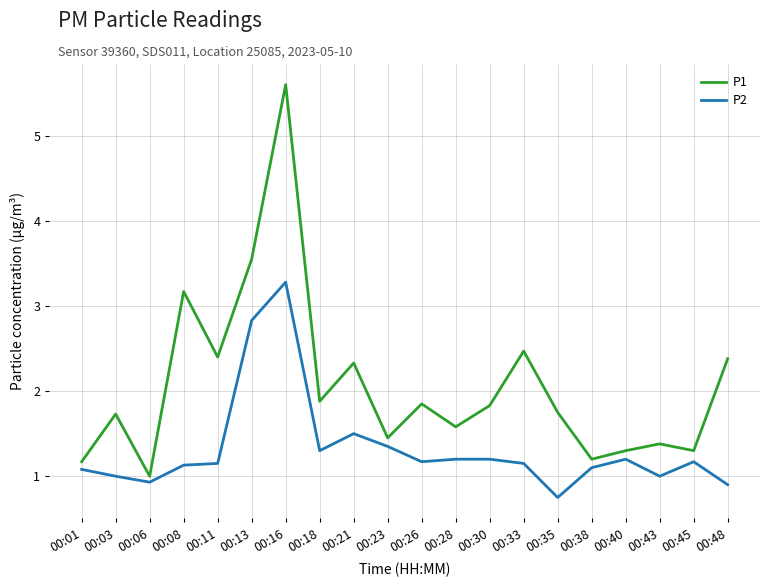

Is the value of P1 at 00:45 greater than the value of P2 at 00:11?

Yes